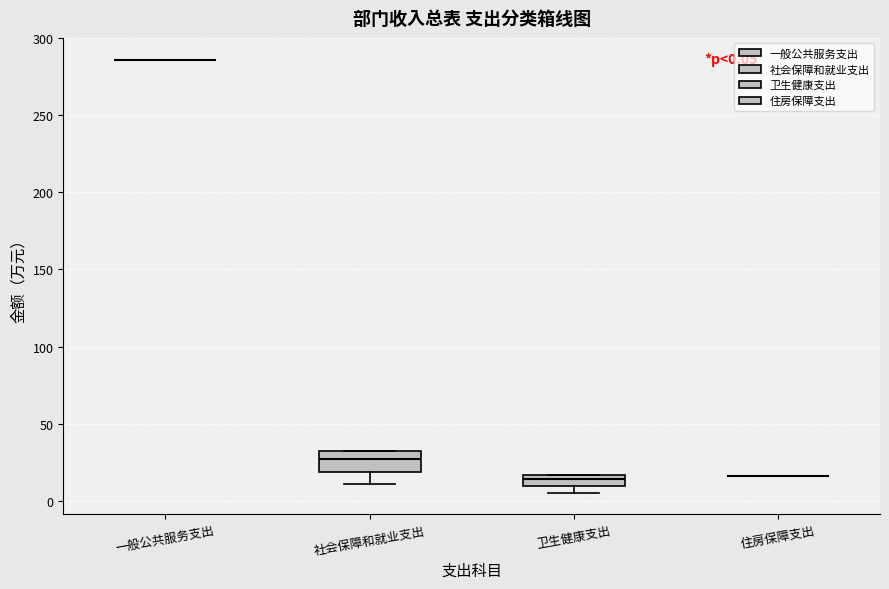

Which box is the tallest, from its lower edge to its upper edge?

社会保障和就业支出